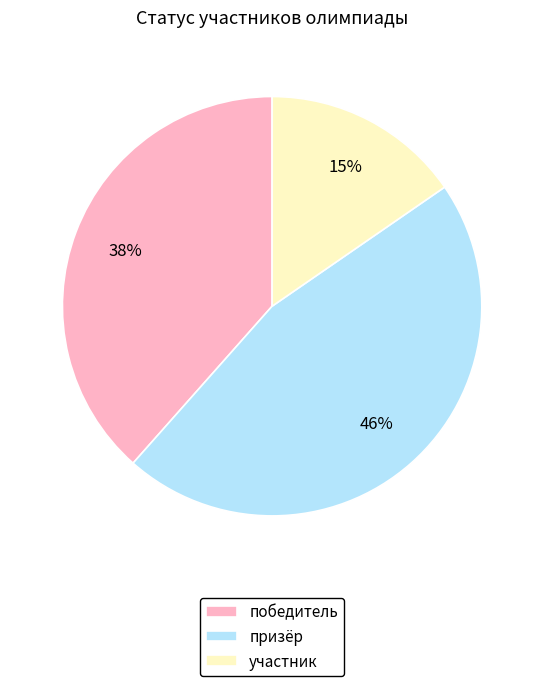

To the nearest percent, what portion does победитель represent?

38%